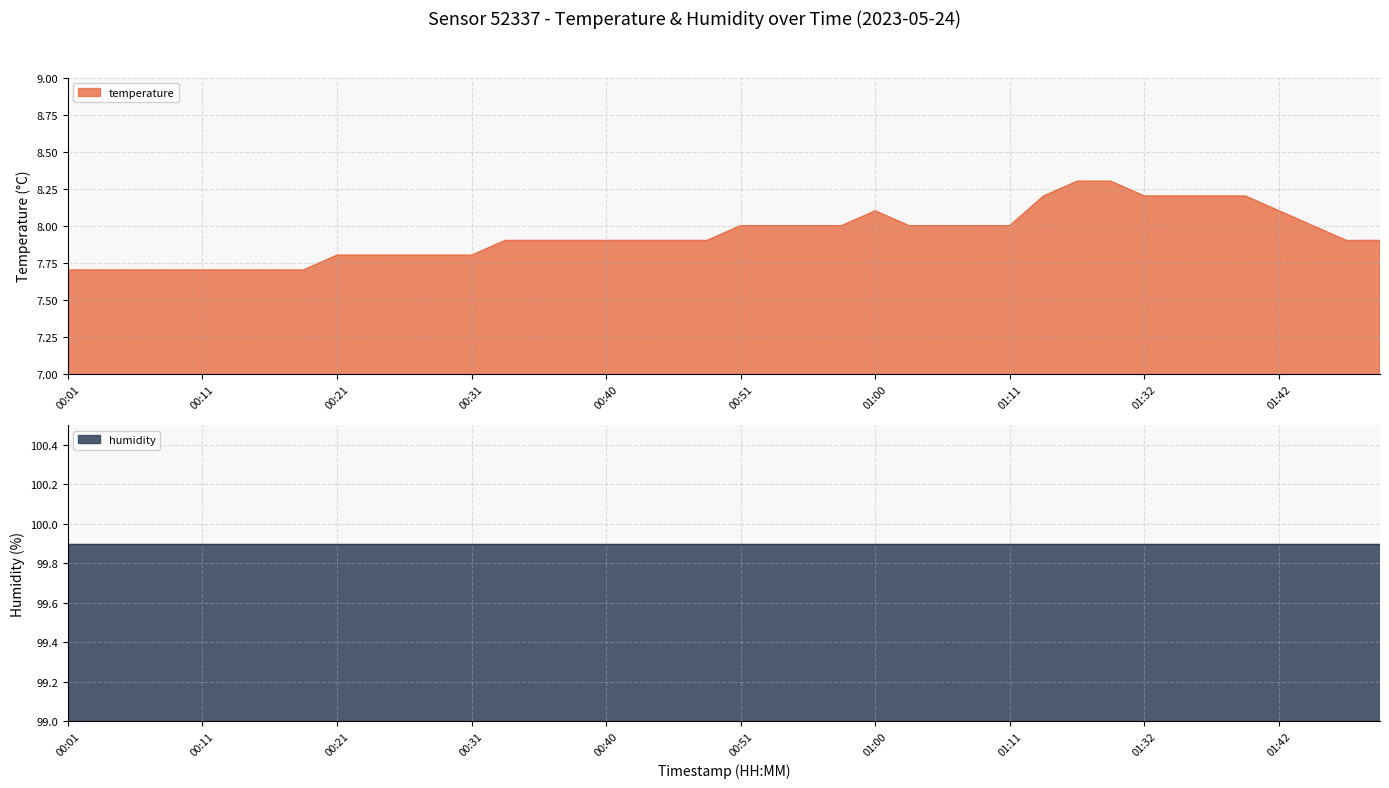

True or false: temperature has a value of 7.8 at 00:21.

True